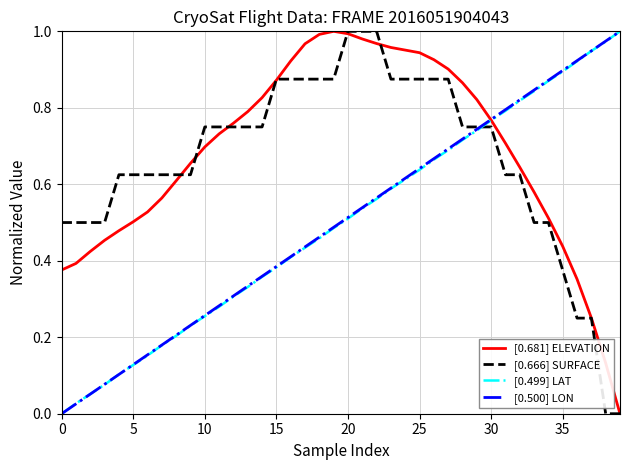

Which series has the widest spread of values?

[0.681] ELEVATION